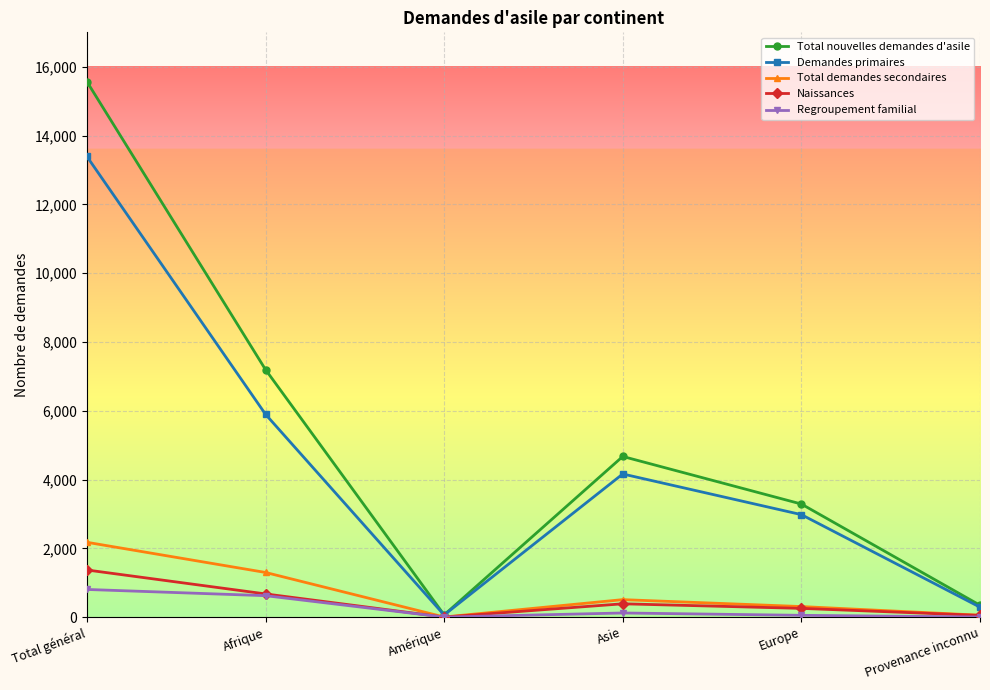

What is the greatest value displayed?

15567